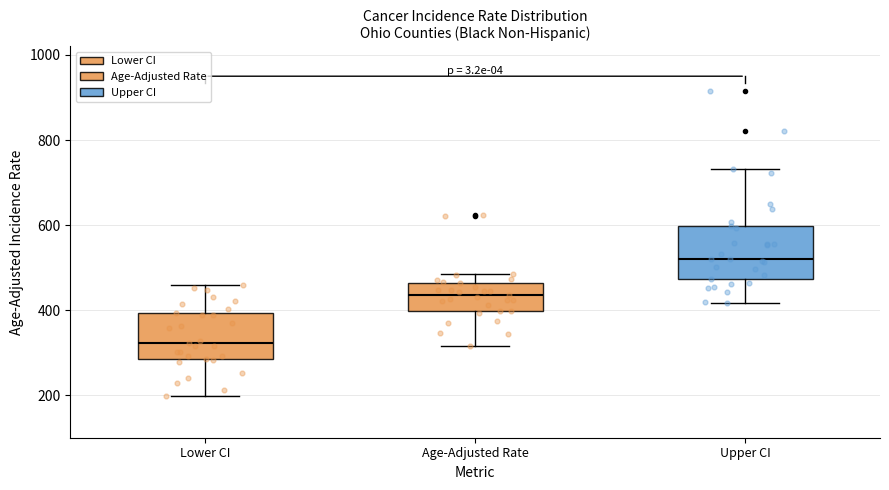

Reading left to right, transcribe this box plot: for each box, give where its median line is, the range the box spans, and where its two whiskers end, as read against the y-axis. The values are not printed on the chart, so give them approximately, as read against the axis.

Lower CI: median 320, box 280 to 400, whiskers 200 to 460
Age-Adjusted Rate: median 440, box 400 to 460, whiskers 320 to 480
Upper CI: median 520, box 480 to 600, whiskers 420 to 740